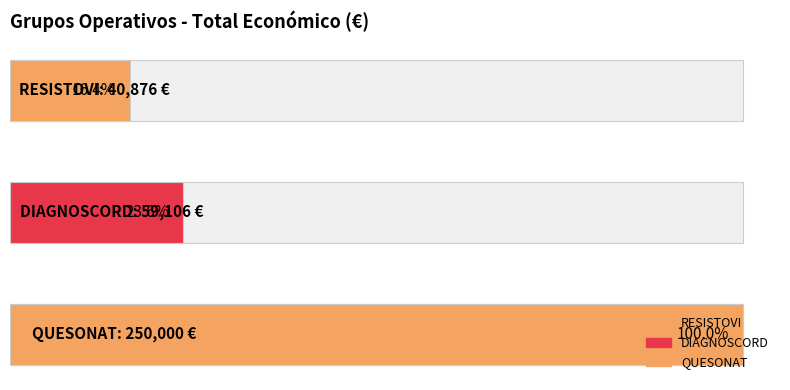

How many bars are there in total?

3